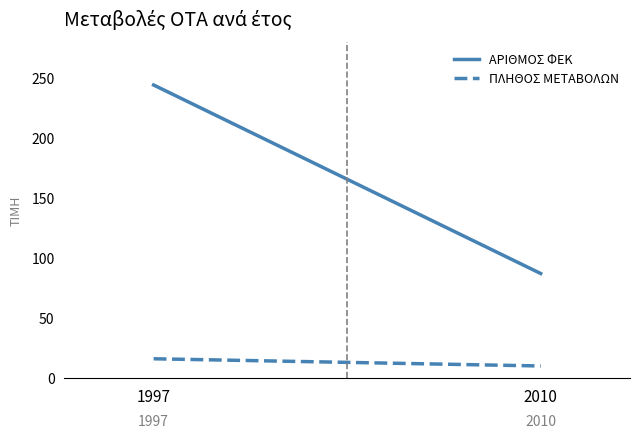

Rank the series by their maximum value, from highest to lowest.

ΑΡΙΘΜΟΣ ΦΕΚ, ΠΛΗΘΟΣ ΜΕΤΑΒΟΛΩΝ